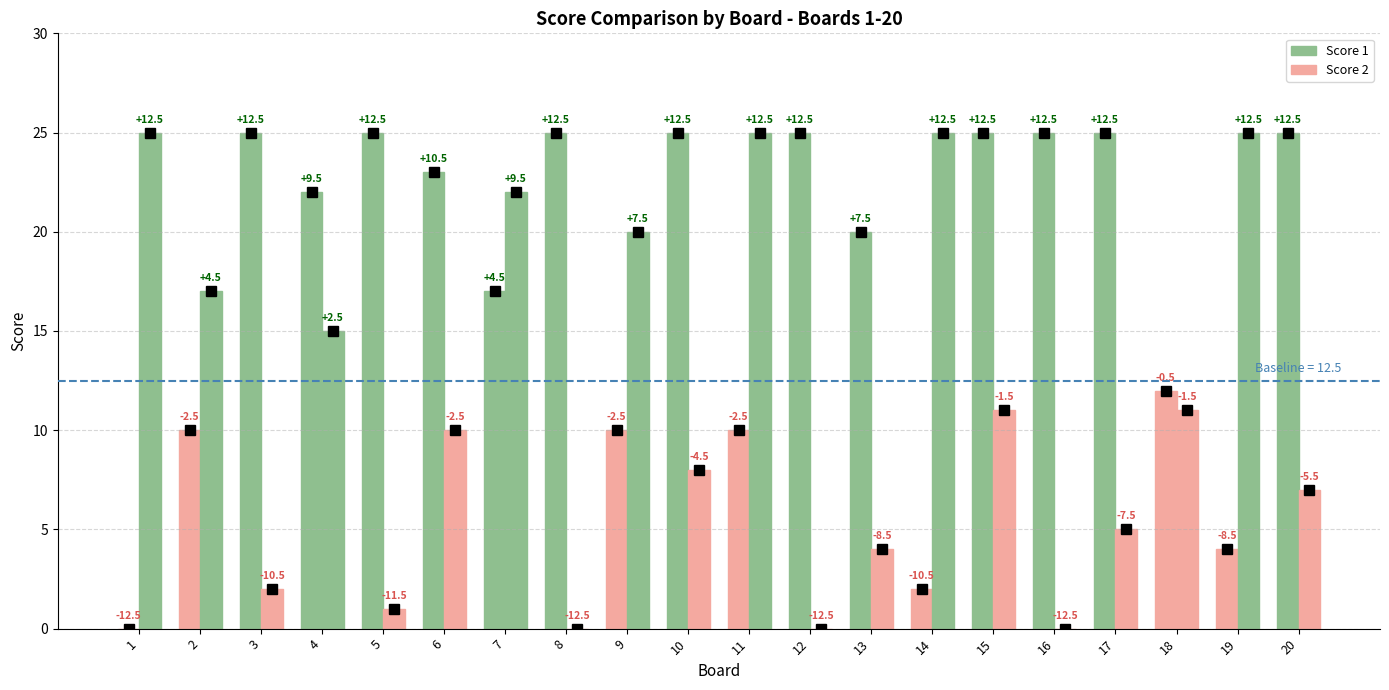

How many bars are there in total?

40